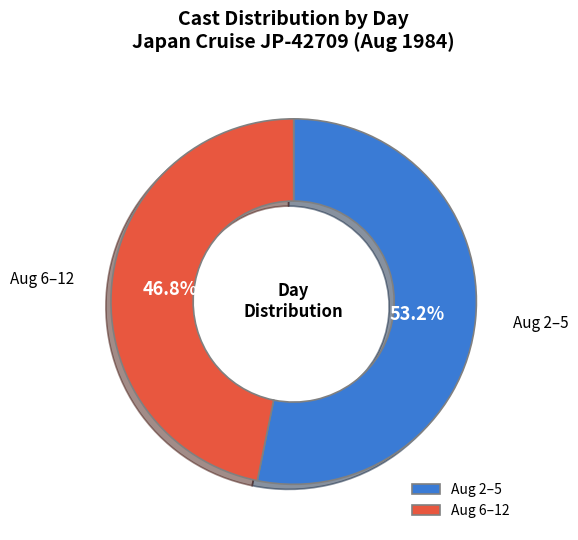

Rank the categories by value from lowest to highest.

Aug 6–12, Aug 2–5